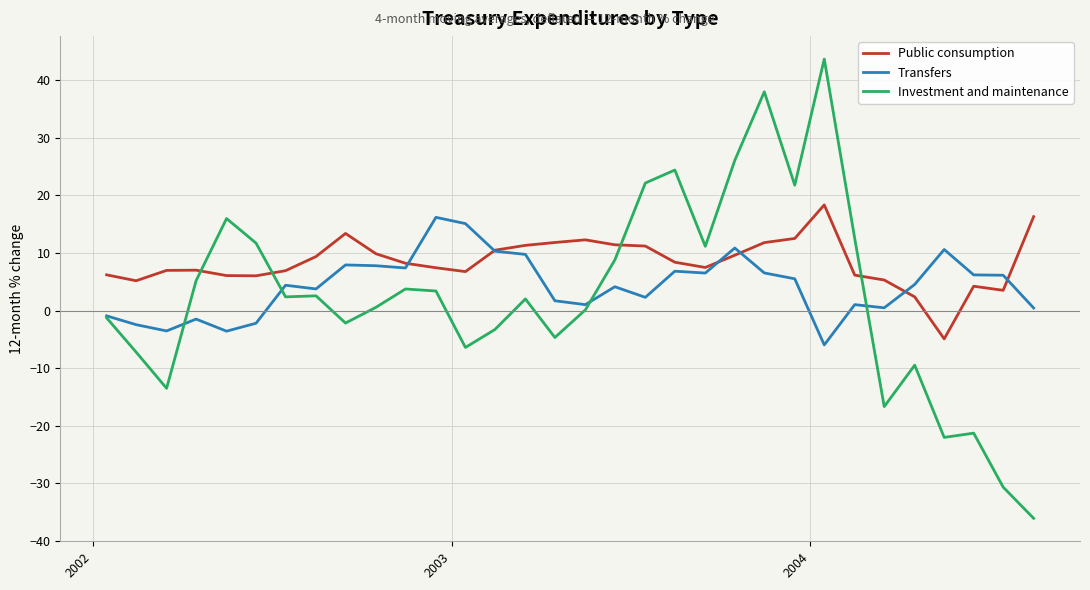

Which series has the widest spread of values?

Investment and maintenance